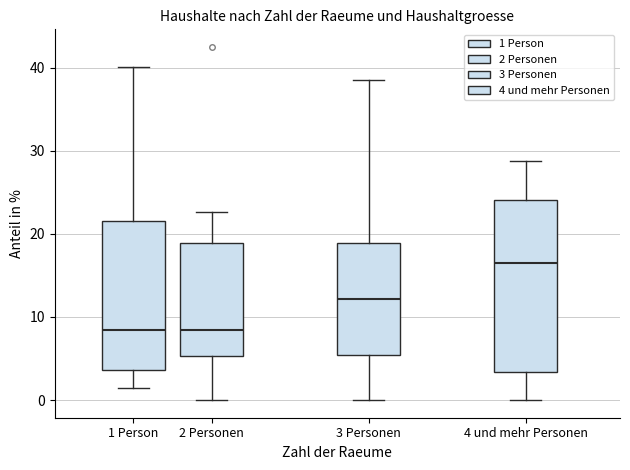

Reading left to right, read every box against the y-axis: the position of its median line, the range the box covers, and the ends of its whiskers. The values are not printed on the chart, so give them approximately, as read against the axis.

1 Person: median 8, box 4 to 22, whiskers 1 to 40
2 Personen: median 8, box 5 to 19, whiskers 0 to 23
3 Personen: median 12, box 5 to 19, whiskers 0 to 39
4 und mehr Personen: median 17, box 3 to 24, whiskers 0 to 29